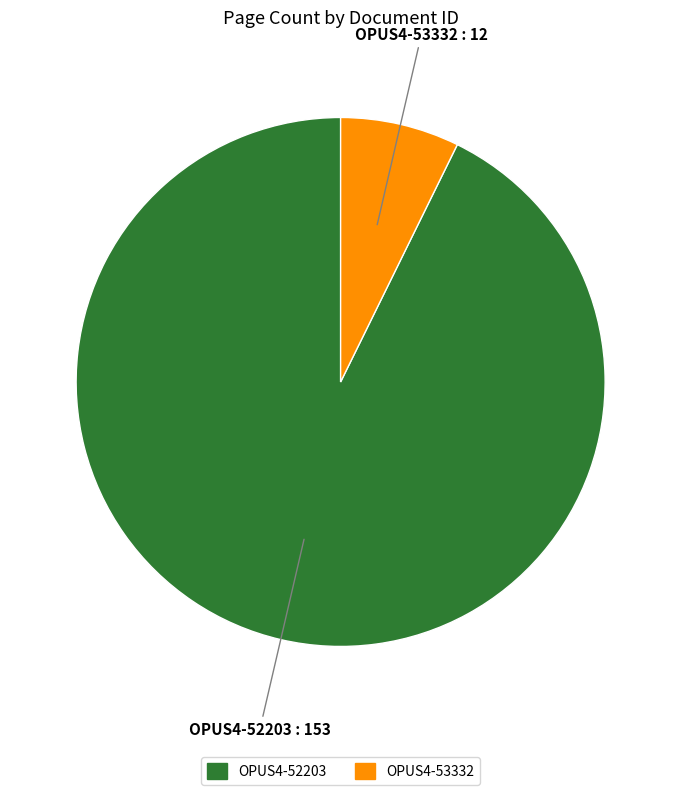

Count the number of slices in the pie.

2